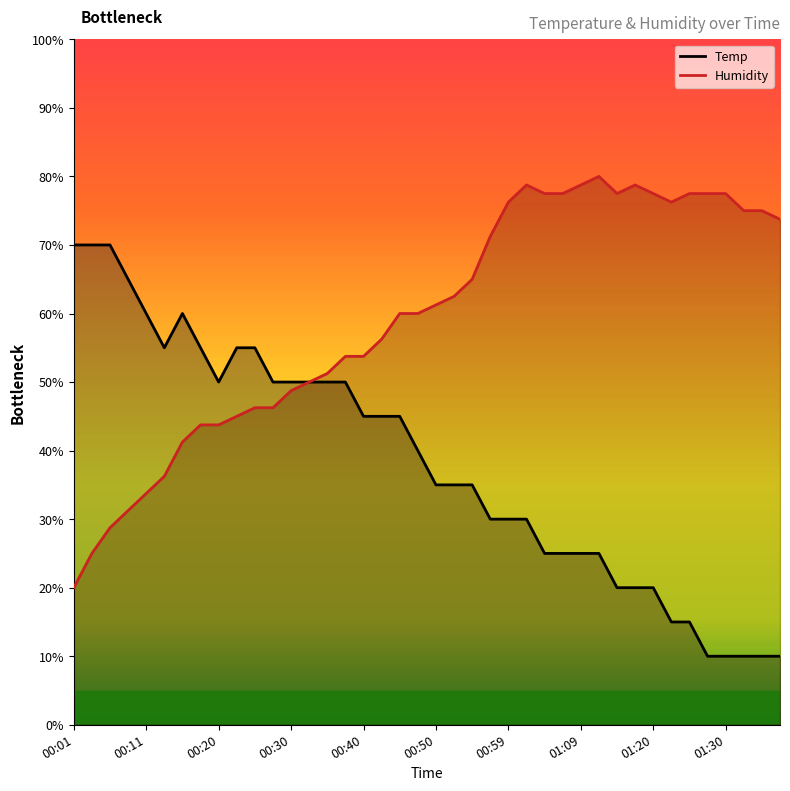

The value of Temp at 01:30 is 10.0. True or false?

True